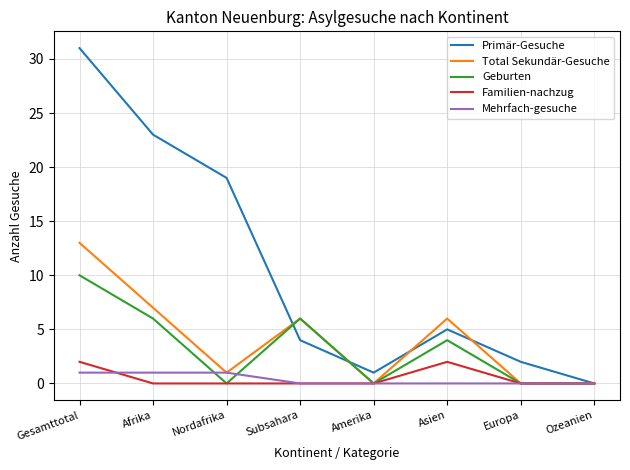

Reading left to right, list all the values displayed in this chart.

Primär-Gesuche: 31	23	19	4	1	5	2	0
Total Sekundär-Gesuche: 13	7	1	6	0	6	0	0
Geburten: 10	6	0	6	0	4	0	0
Familien-nachzug: 2	0	0	0	0	2	0	0
Mehrfach-gesuche: 1	1	1	0	0	0	0	0